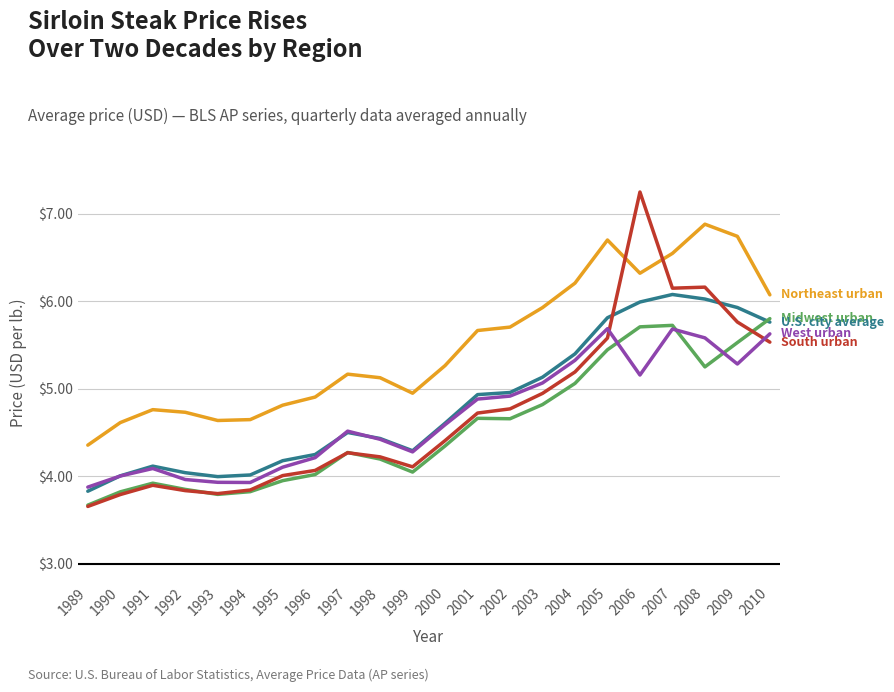

What is the total value across all series at 2007?

30.2